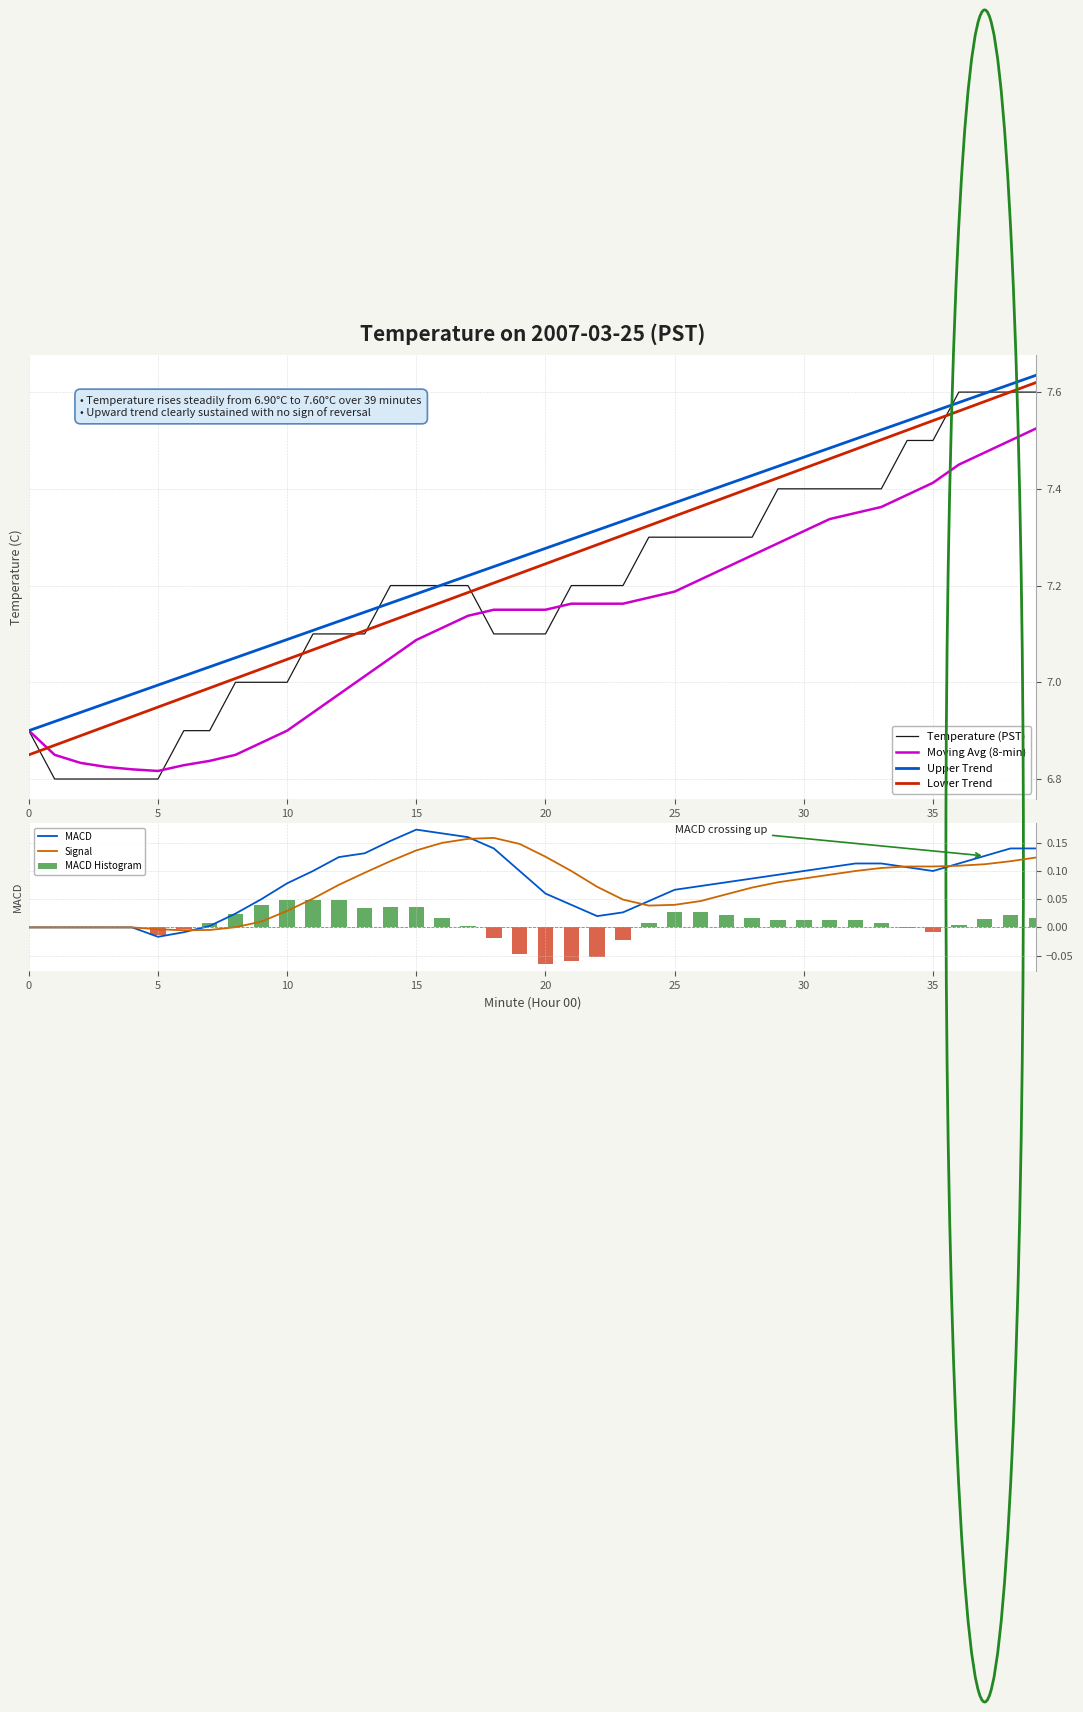

What is the maximum value shown in the chart?

7.6